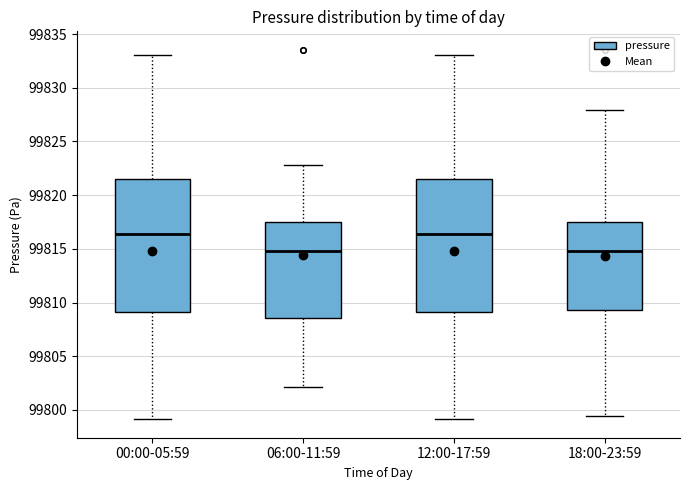

Reading left to right, transcribe this box plot: for each box, give where its median line is, the range the box spans, and where its two whiskers end, as read against the y-axis. The values are not printed on the chart, so give them approximately, as read against the axis.

00:00-05:59: median 99816.5, box 99809.0 to 99821.5, whiskers 99799.0 to 99833.0
06:00-11:59: median 99815.0, box 99808.5 to 99817.5, whiskers 99802.0 to 99823.0
12:00-17:59: median 99816.5, box 99809.0 to 99821.5, whiskers 99799.0 to 99833.0
18:00-23:59: median 99815.0, box 99809.5 to 99817.5, whiskers 99799.5 to 99828.0